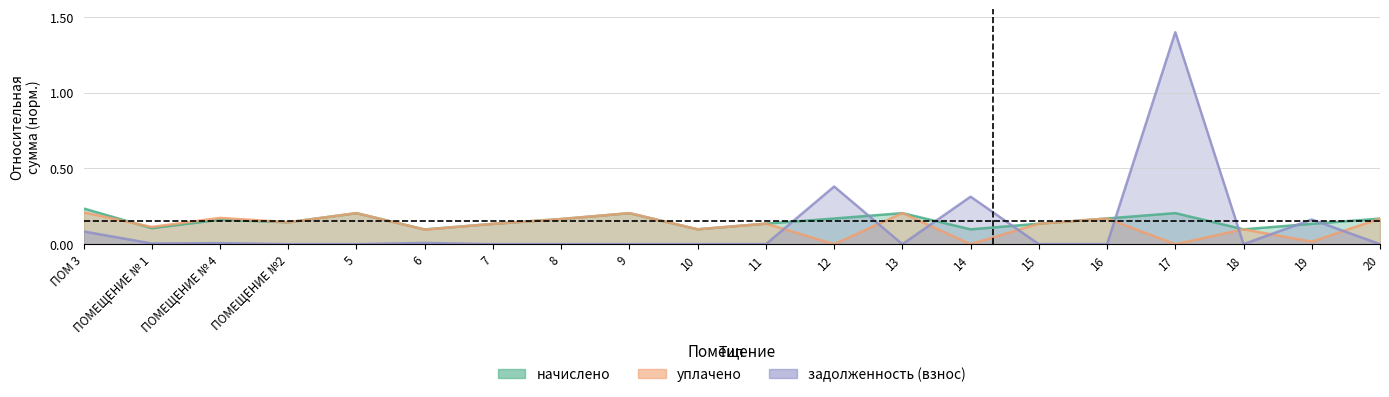

What is the average value of the задолженность (взнос) series?

0.1